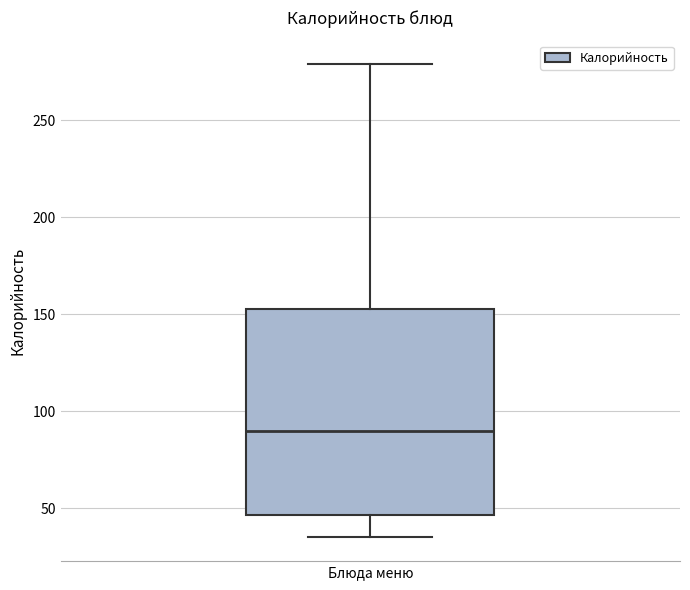

Where does the lower whisker of the box for Блюда меню end on the y-axis? The values are not printed on the chart, so give them approximately, as read against the axis.

35